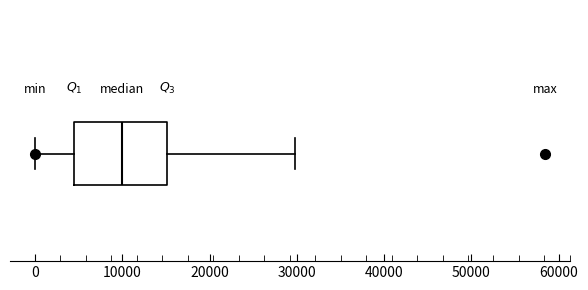

Read this box plot against the x-axis: the position of the median line, the range covered by the box, and the ends of both whiskers. The values are not printed on the chart, so give them approximately, as read against the axis.

median 10000, box 4000 to 15000, whiskers 0 to 30000